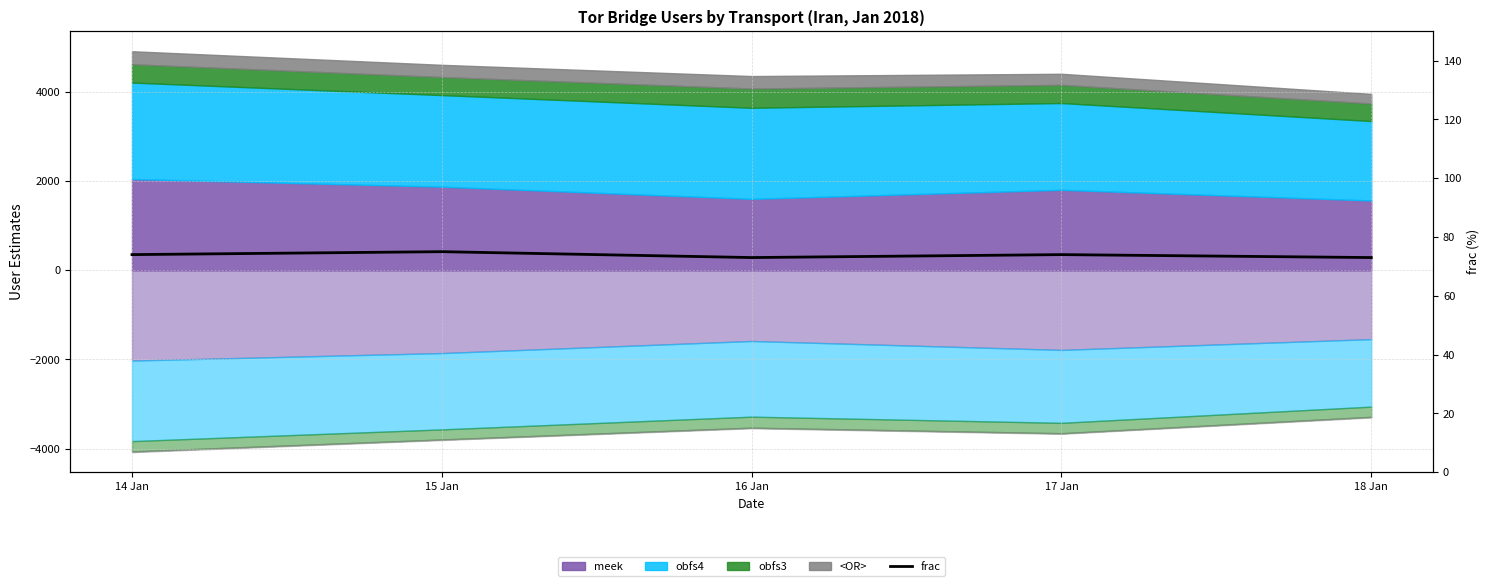

Reading left to right, list all the values displayed in this chart.

14 Jan=74	15 Jan=75	16 Jan=73	17 Jan=74	18 Jan=73